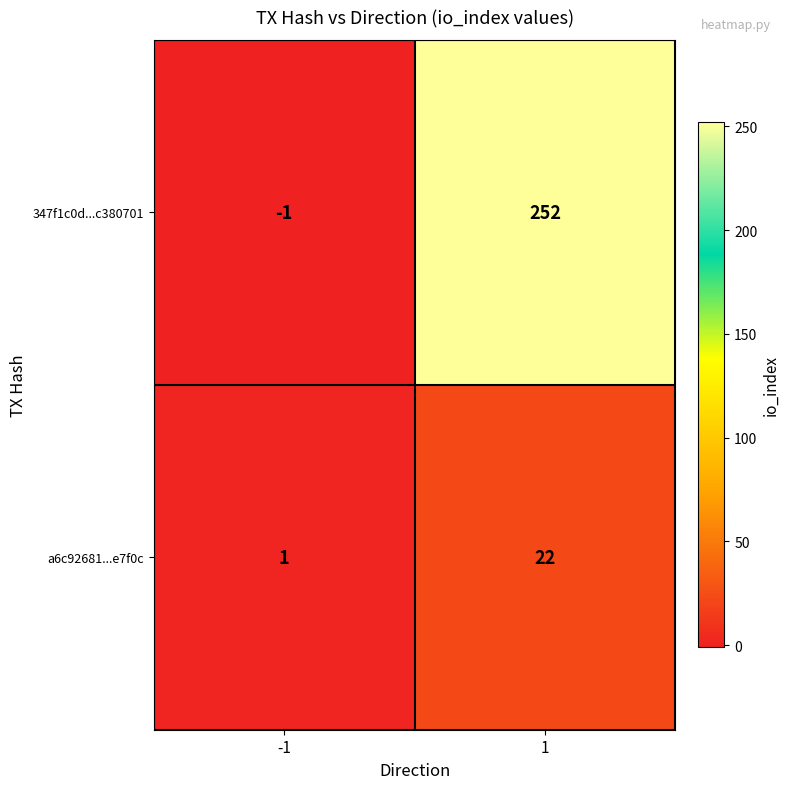

Reading left to right, transcribe all the data shown in this chart.

347f1c0d...c380701: -1	252
a6c92681...e7f0c: 1	22